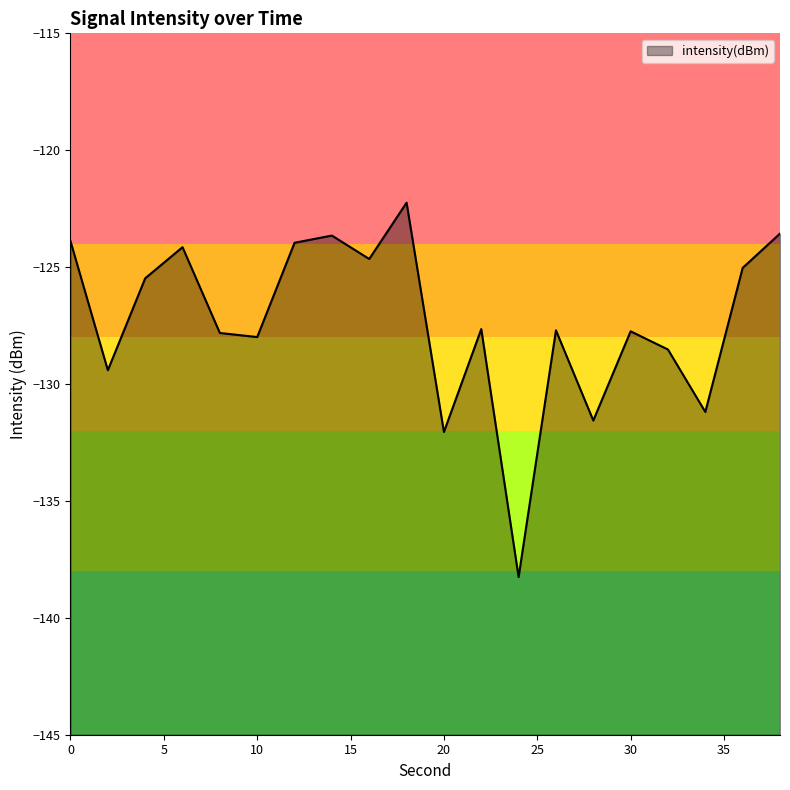

List the labels in order of value, smallest first.

24, 20, 28, 34, 2, 32, 10, 8, 30, 26, 22, 4, 36, 16, 6, 12, 0, 14, 38, 18